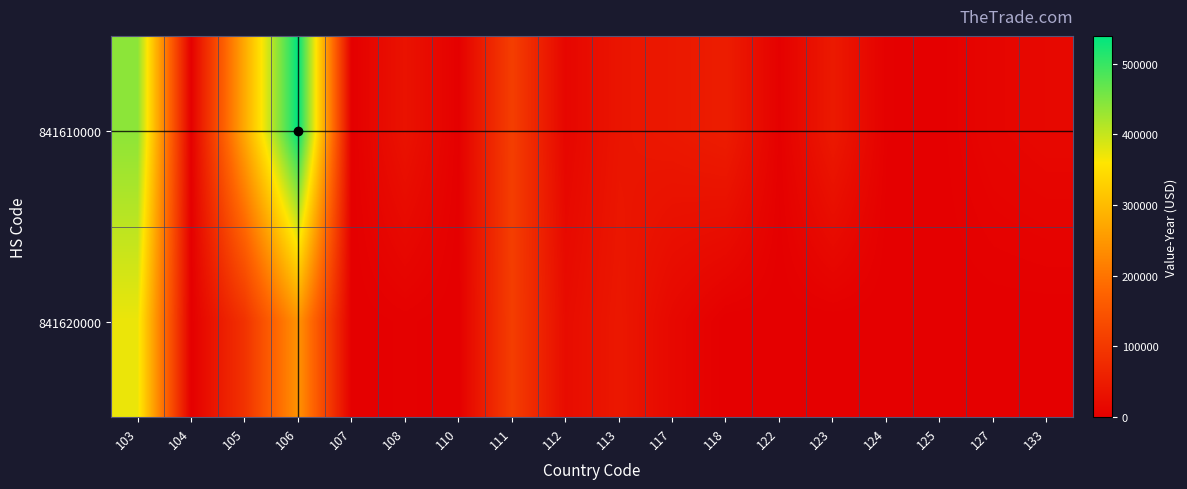

Between 106 and 111, which is larger?

106